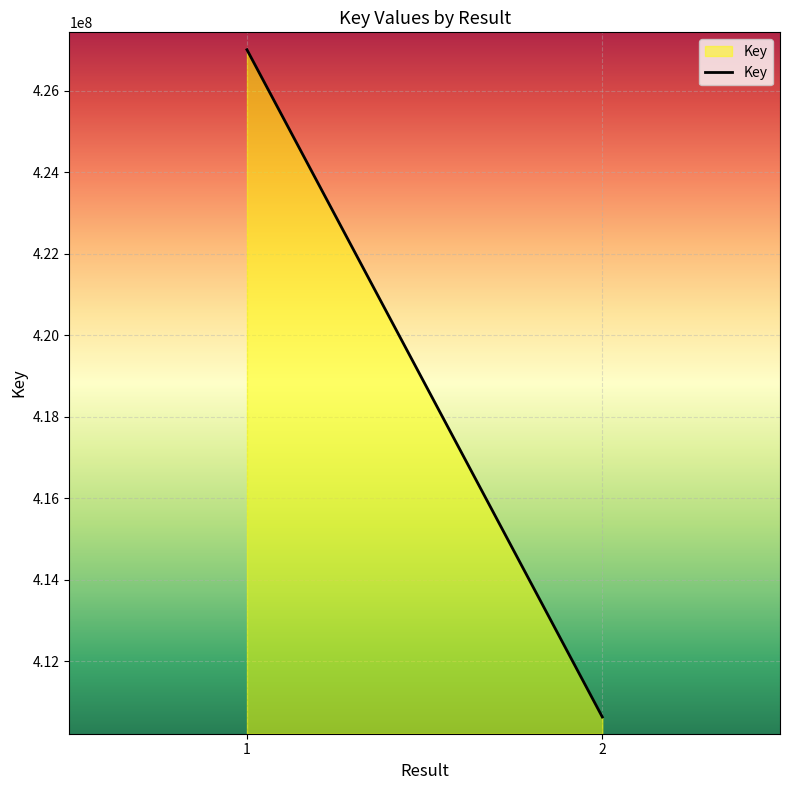

What is the change in value from 1 to 2?

-16376848